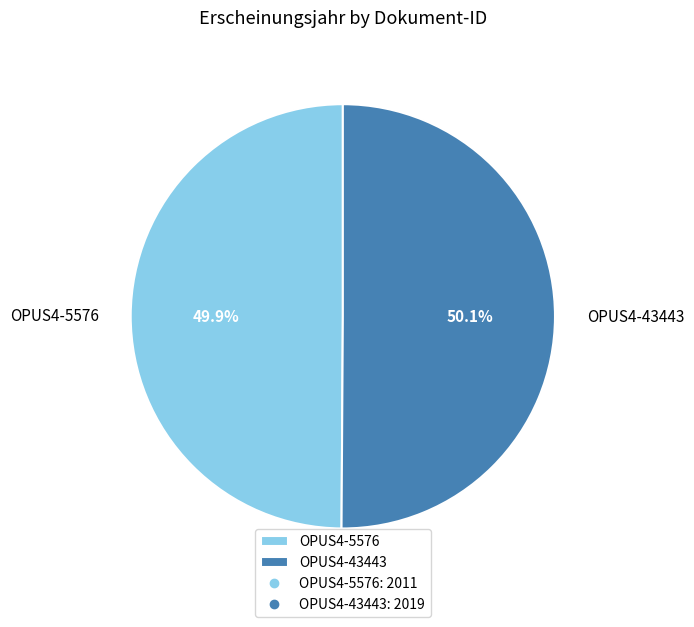

Does any single category account for the majority?

Yes